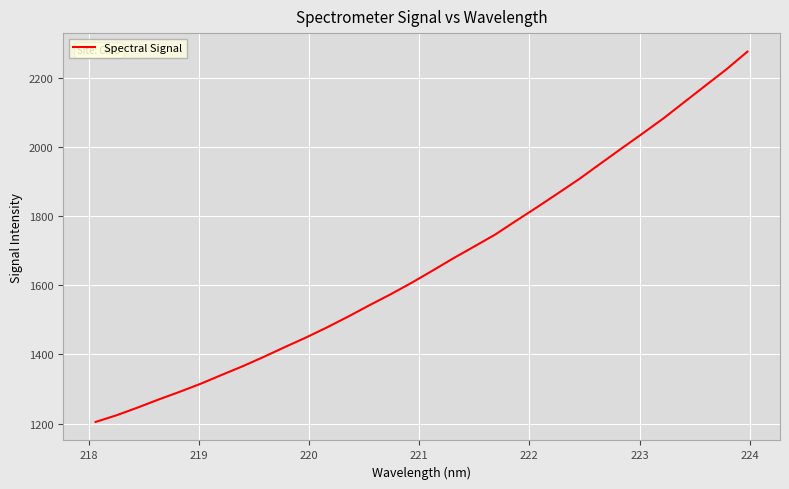

What is the greatest value displayed?

2276.4